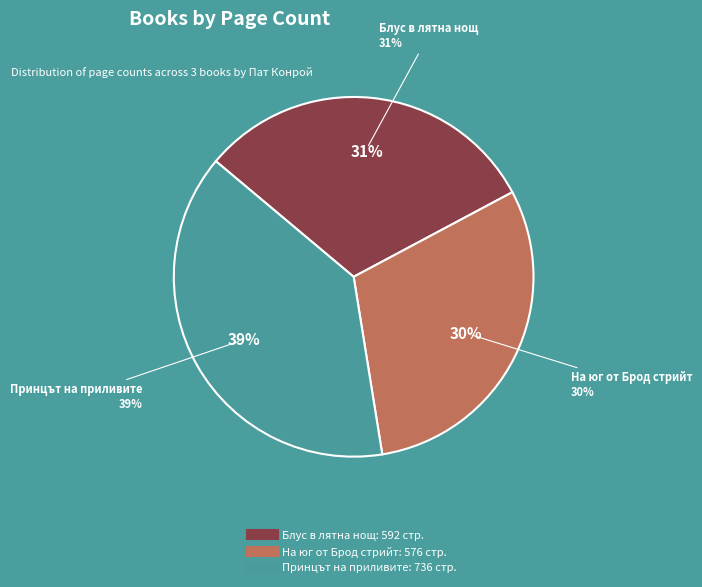

How many slices are in this pie chart?

3